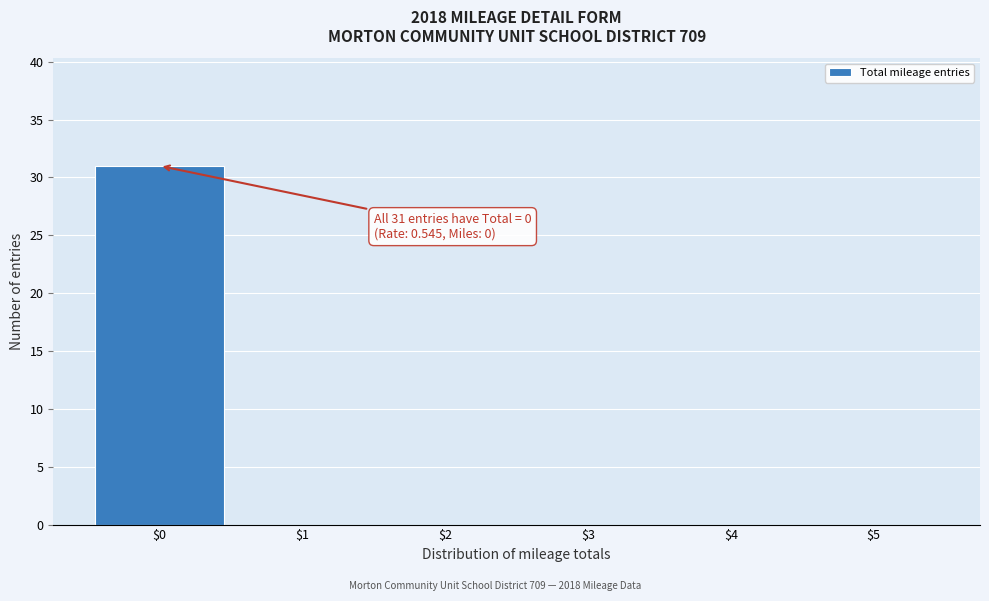

Which range on the x-axis has the tallest bar?

-0.5 to 0.5